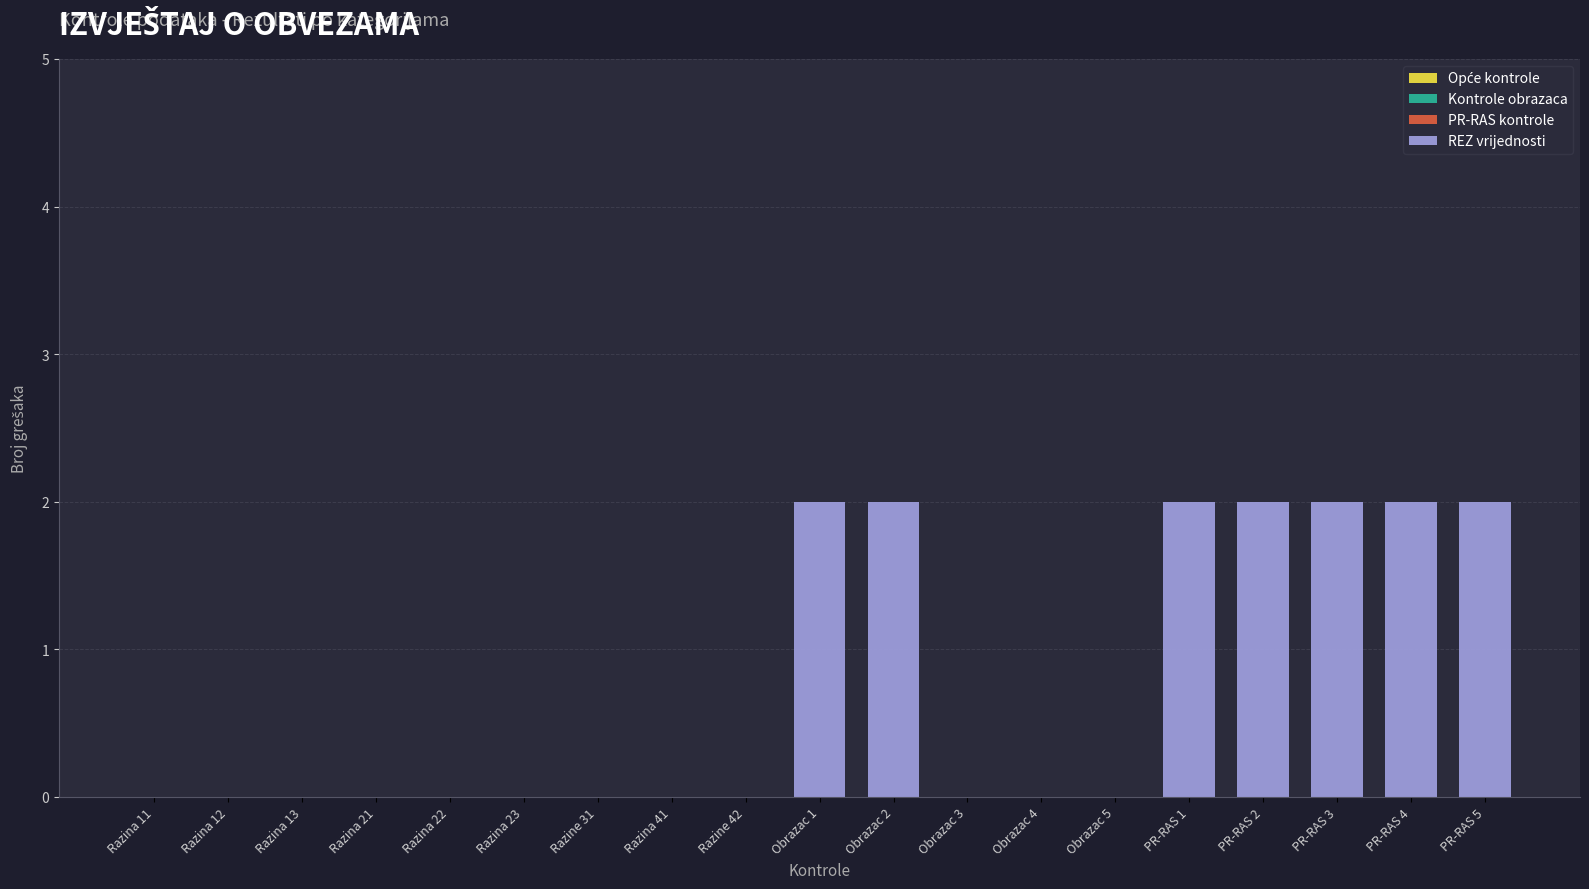

What is the ratio of the value at PR-RAS 5 to the value at Obrazac 1?

1.0